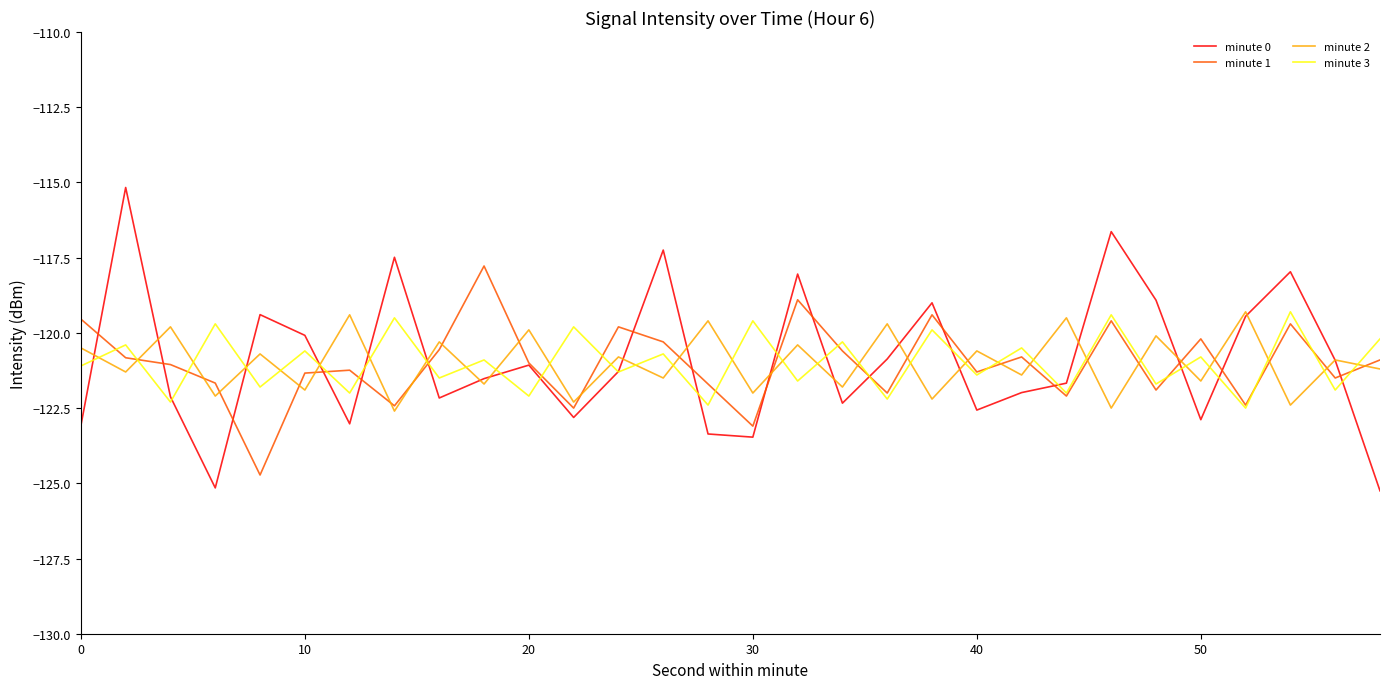

How many lines are shown in the chart?

4